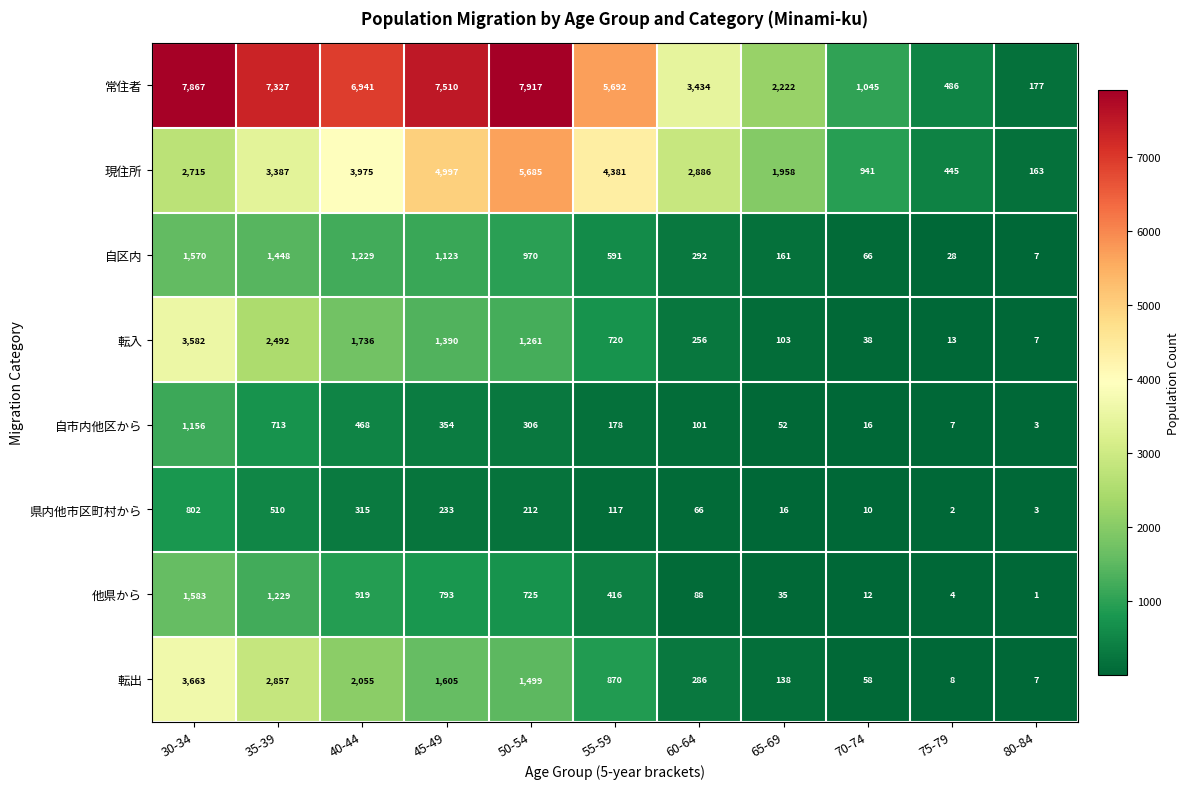

Rank the series by their maximum value, from highest to lowest.

常住者, 現住所, 転出, 転入, 他県から, 自区内, 自市内他区から, 県内他市区町村から